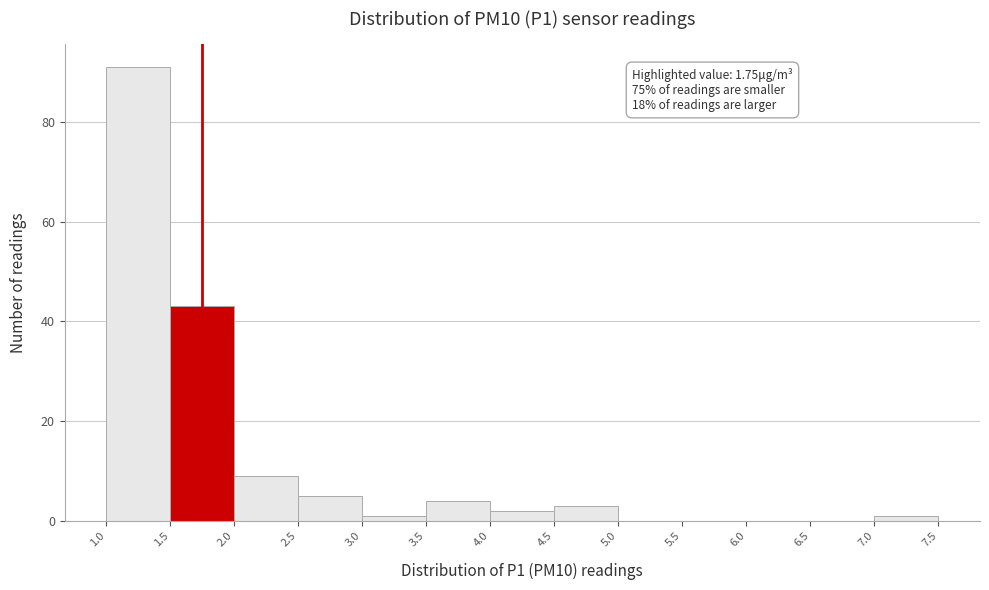

Over which range of the x-axis is the bar tallest?

1.0 to 1.5